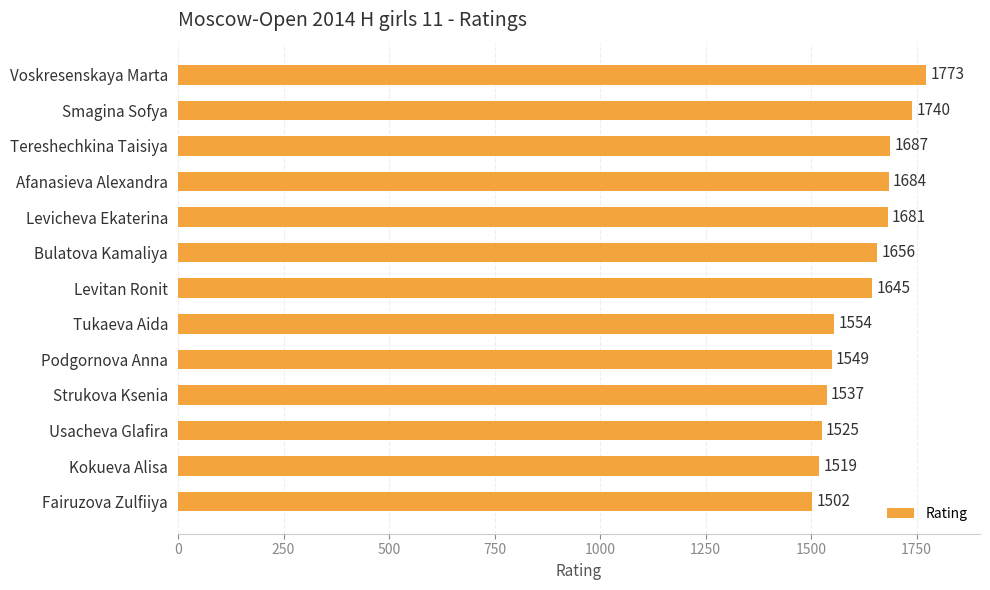

What is the difference between the maximum and minimum values?

271